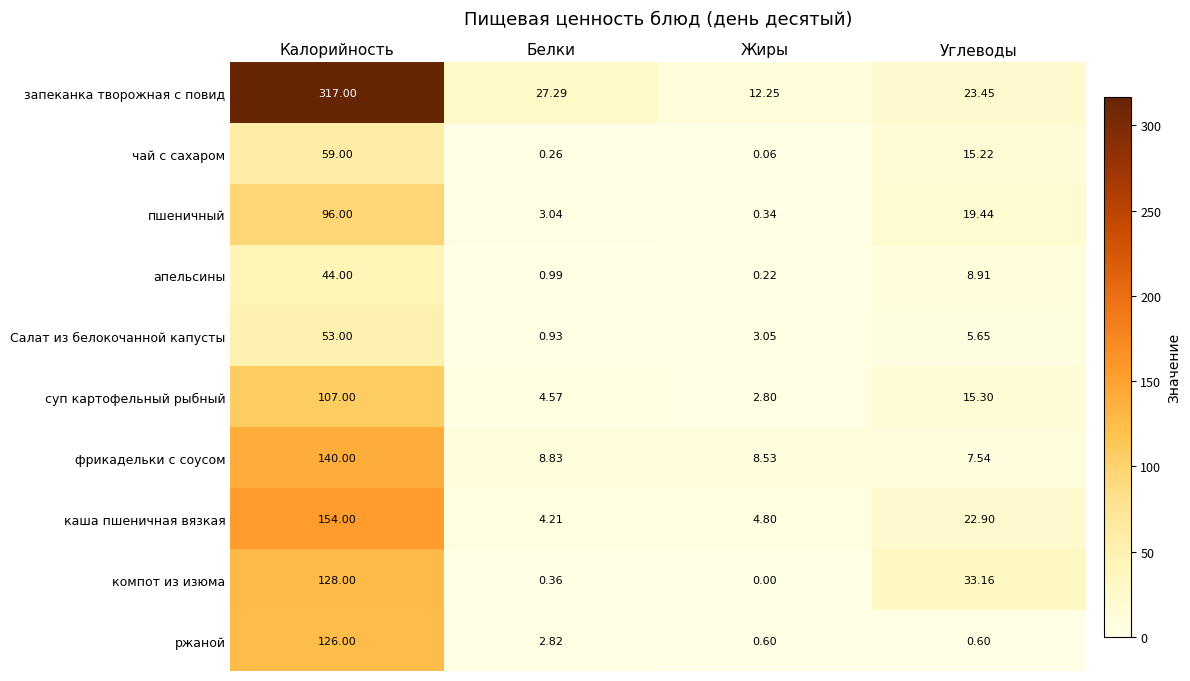

Rank the series at Углеводы from highest to lowest value.

компот из изюма, запеканка творожная с повид, каша пшеничная вязкая, пшеничный, суп картофельный рыбный, чай с сахаром, апельсины, фрикадельки с соусом, Салат из белокочанной капусты, ржаной